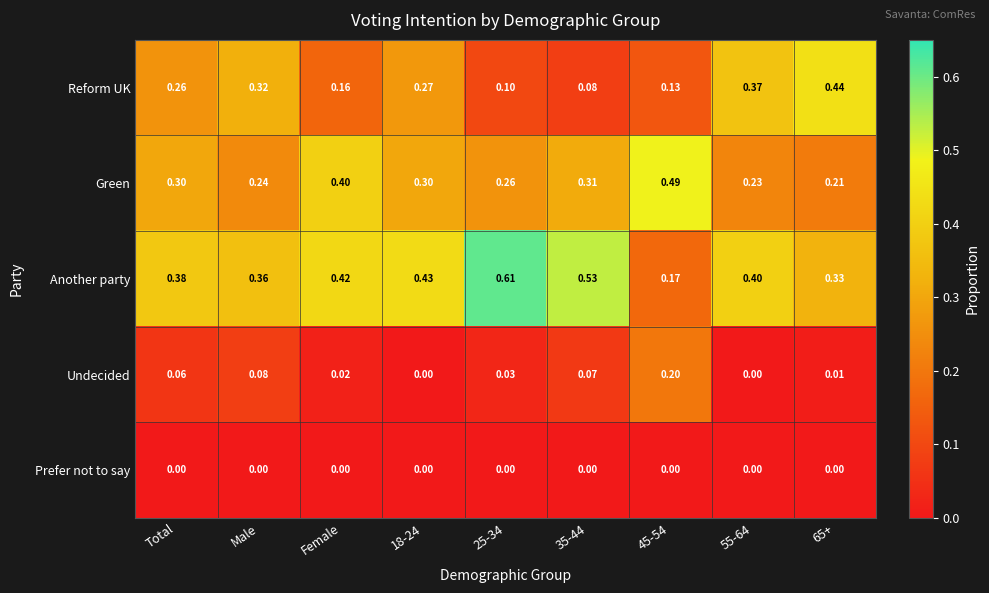

What is the total value across all series at 18-24?

1.0